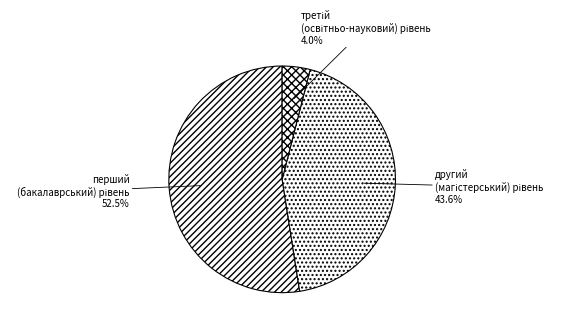

Does any single category account for the majority?

Yes